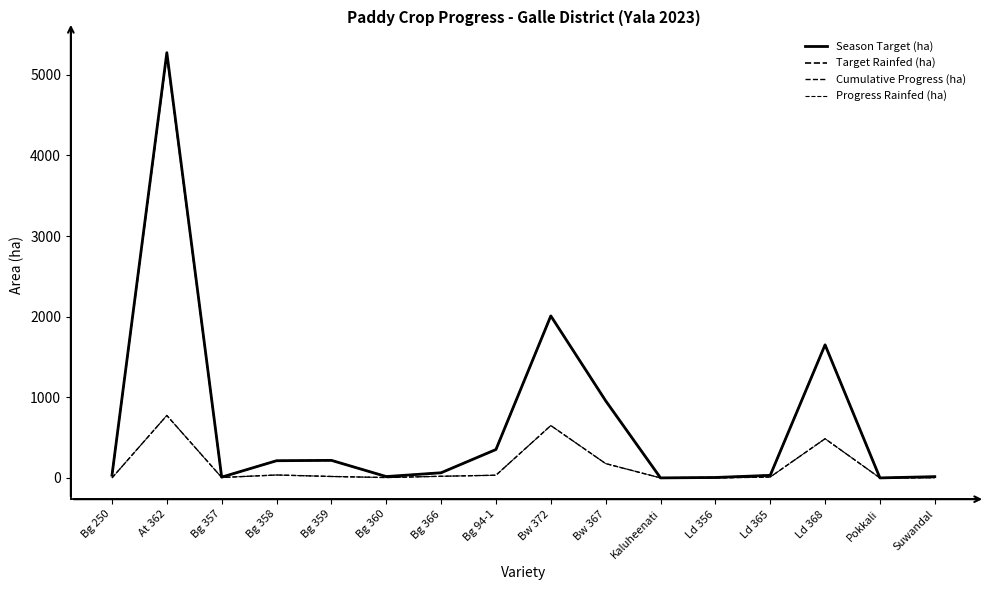

True or false: Cumulative Progress (ha) and Target Rainfed (ha) cross at least once.

False